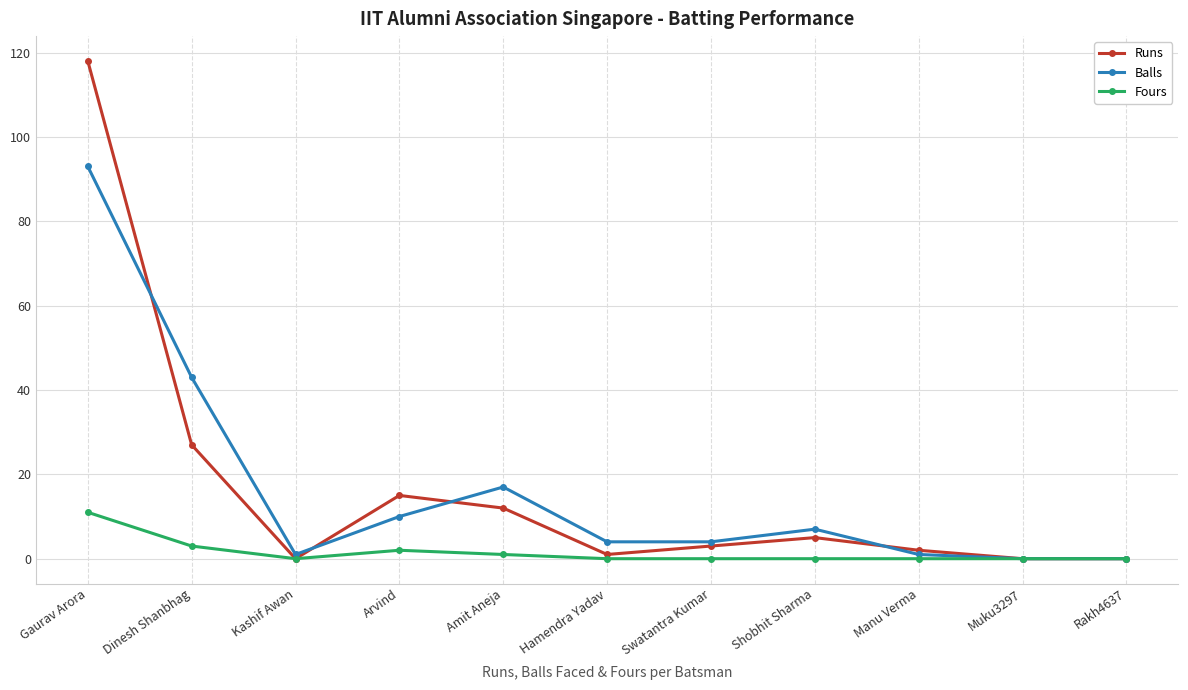

Reading left to right, list all the values displayed in this chart.

Runs: Gaurav Arora=118	Dinesh Shanbhag=27	Kashif Awan=0	Arvind=15	Amit Aneja=12	Hamendra Yadav=1	Swatantra Kumar=3	Shobhit Sharma=5	Manu Verma=2	Muku3297=0	Rakh4637=0
Balls: Gaurav Arora=93	Dinesh Shanbhag=43	Kashif Awan=1	Arvind=10	Amit Aneja=17	Hamendra Yadav=4	Swatantra Kumar=4	Shobhit Sharma=7	Manu Verma=1	Muku3297=0	Rakh4637=0
Fours: Gaurav Arora=11	Dinesh Shanbhag=3	Kashif Awan=0	Arvind=2	Amit Aneja=1	Hamendra Yadav=0	Swatantra Kumar=0	Shobhit Sharma=0	Manu Verma=0	Muku3297=0	Rakh4637=0